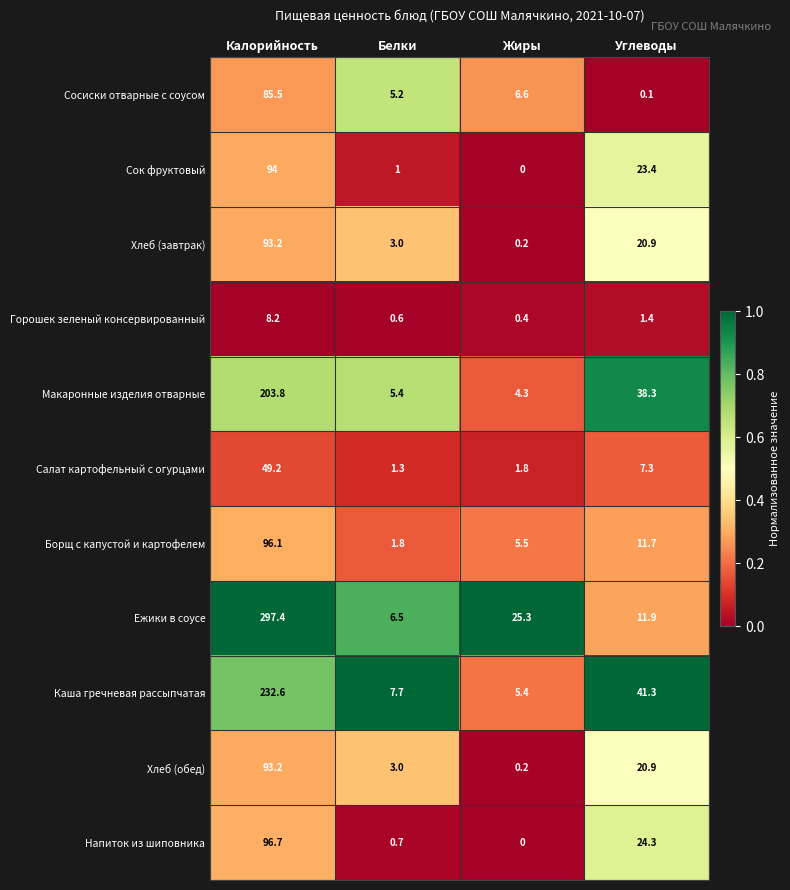

Is it true that Борщ с капустой и картофелем equals 2.4 at Жиры?

False